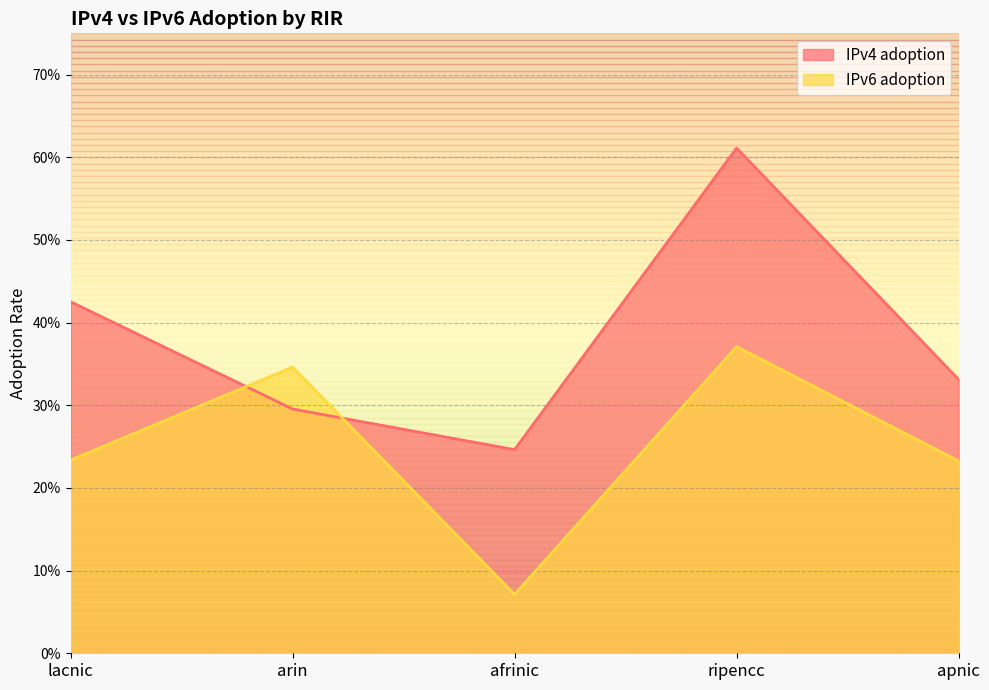

Reading left to right, transcribe all the data shown in this chart.

IPv4 adoption: lacnic=0.4	arin=0.3	afrinic=0.2	ripencc=0.6	apnic=0.3
IPv6 adoption: lacnic=0.2	arin=0.3	afrinic=0.1	ripencc=0.4	apnic=0.2